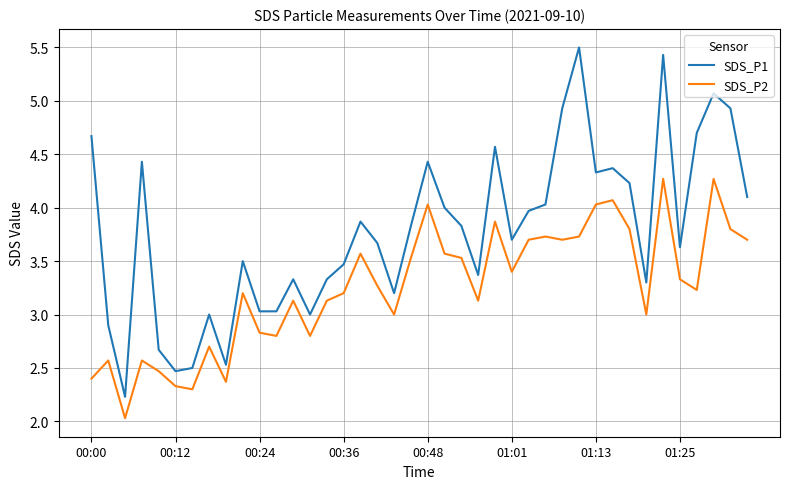

Which series has the largest range (max minus min)?

SDS_P1